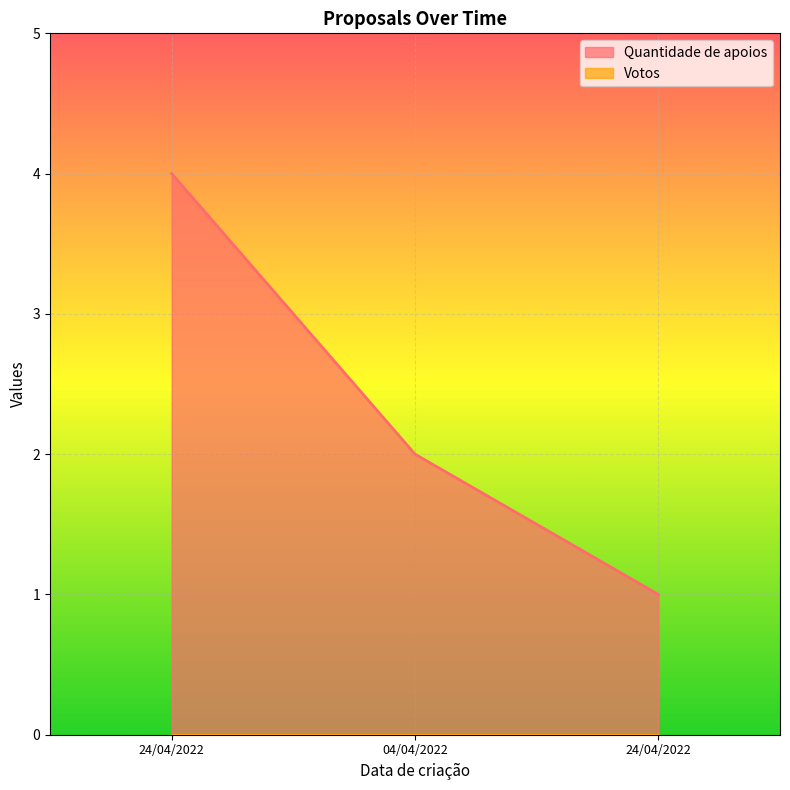

What is the greatest value displayed?

4